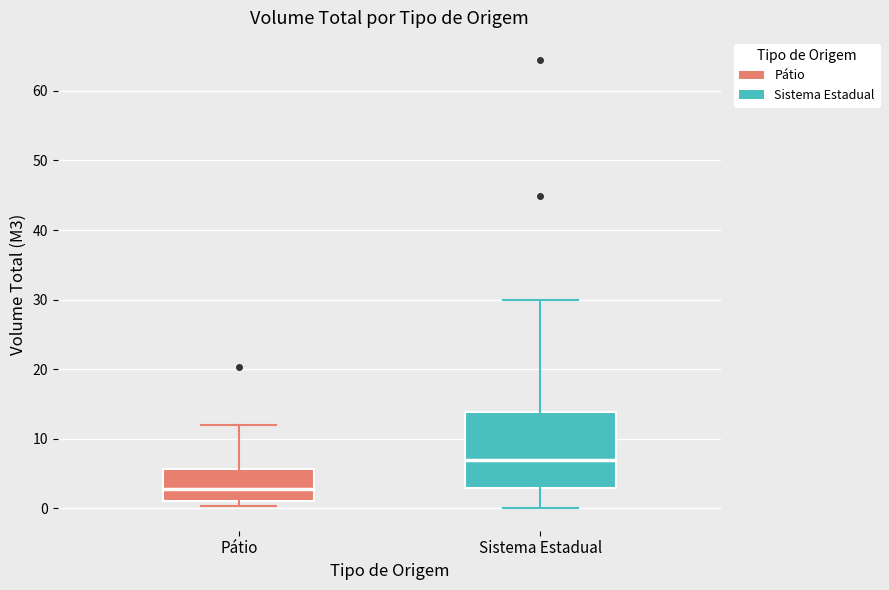

Reading left to right, transcribe this box plot: for each box, give where its median line is, the range the box spans, and where its two whiskers end, as read against the y-axis. The values are not printed on the chart, so give them approximately, as read against the axis.

Pátio: median 3, box 1 to 6, whiskers 0 to 12
Sistema Estadual: median 7, box 3 to 14, whiskers 0 to 30